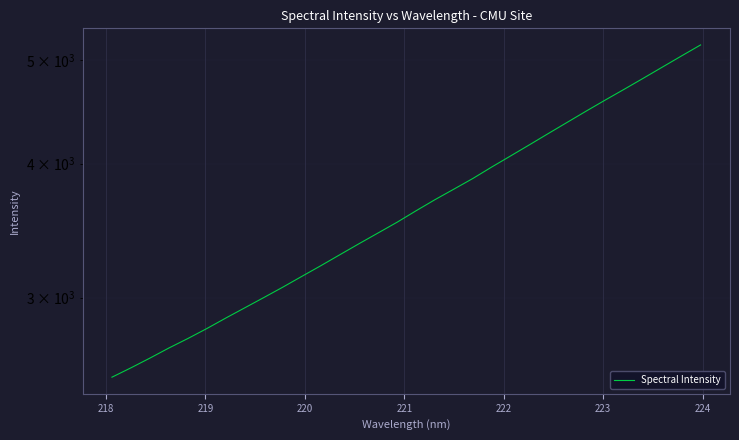

What is the smallest value displayed?

2529.2